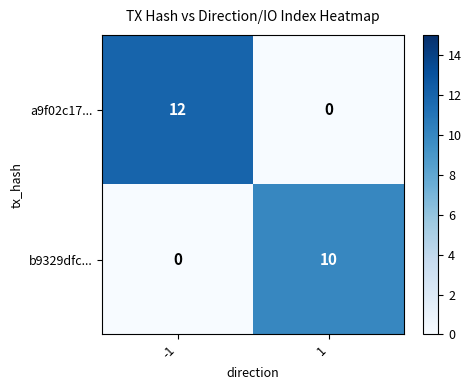

What is the difference between the highest and lowest values at 1?

10